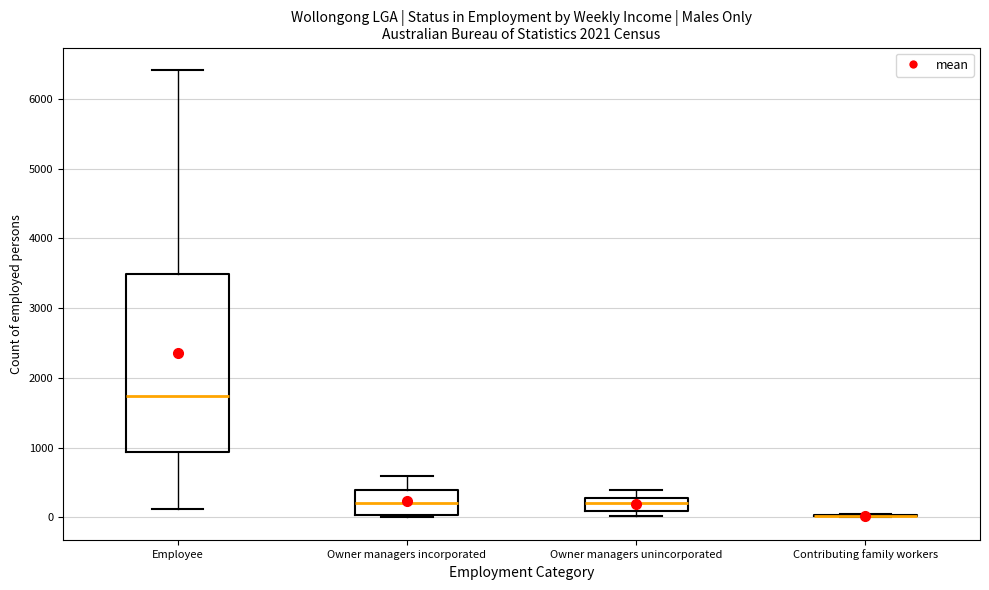

Comparing the boxes themselves (not the whiskers), which one is the tallest?

Employee